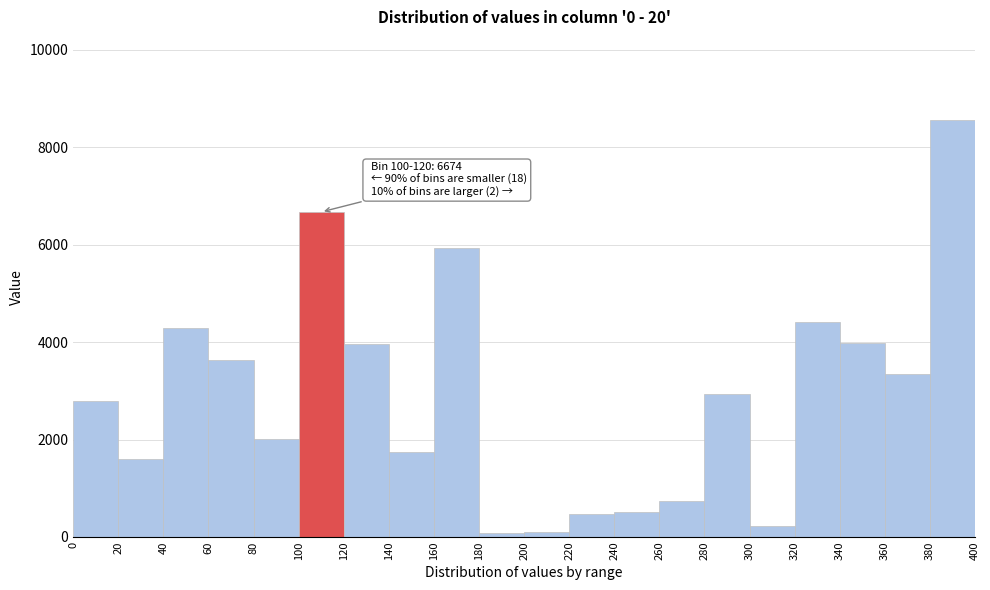

Which range on the x-axis has the tallest bar?

380 to 400